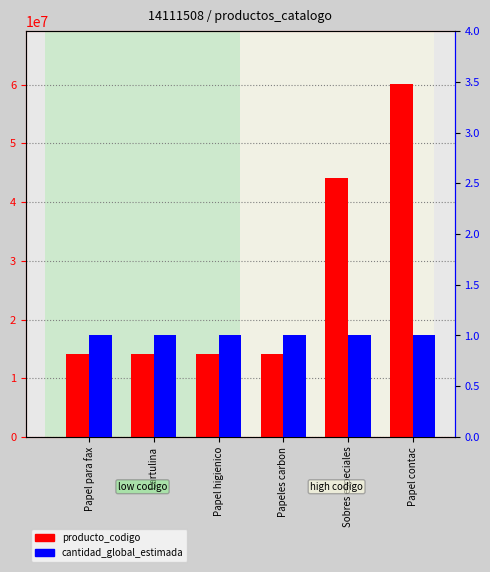

Rank the series at Sobres especiales from lowest to highest value.

cantidad_global_estimada, producto_codigo